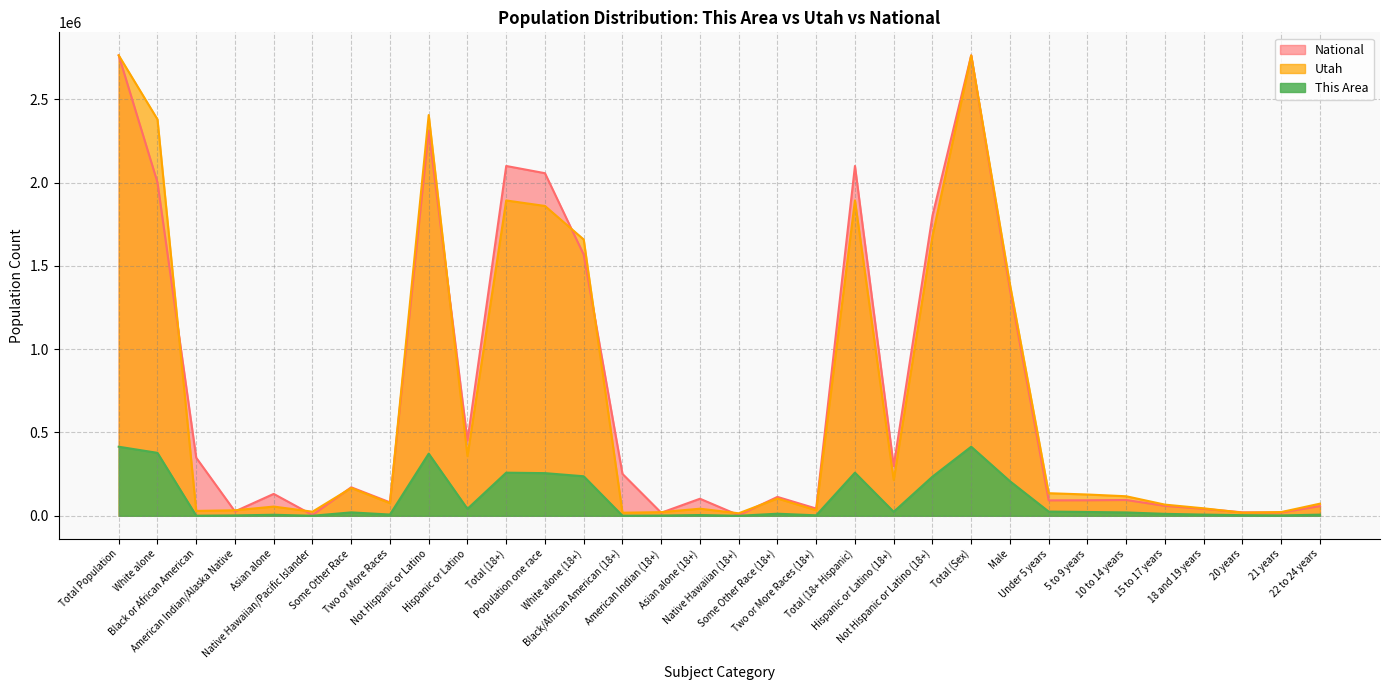

What is the label of the 1st point from the right?

22 to 24 years